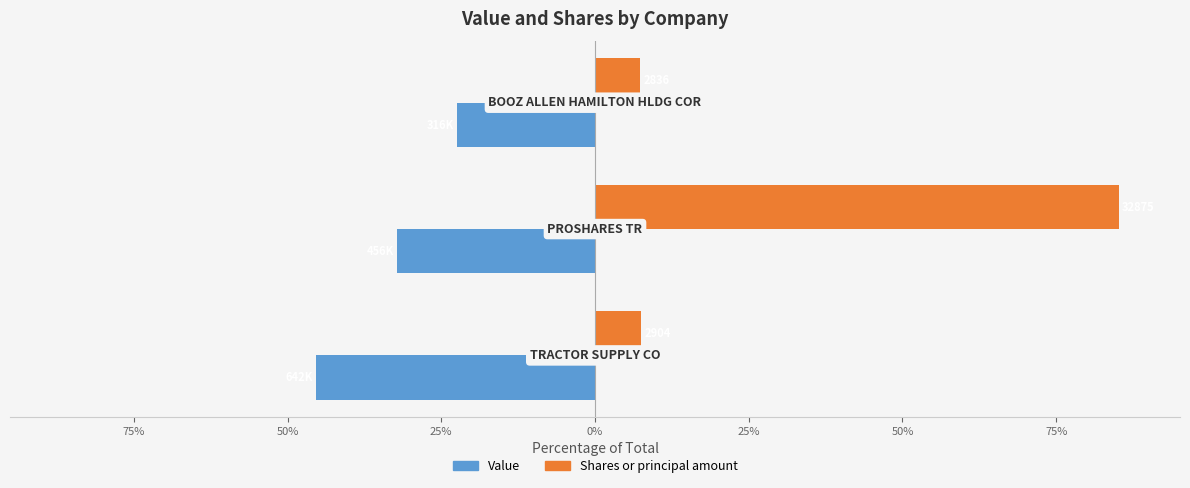

What are all the series names shown in the legend?

Value, Shares or principal amount